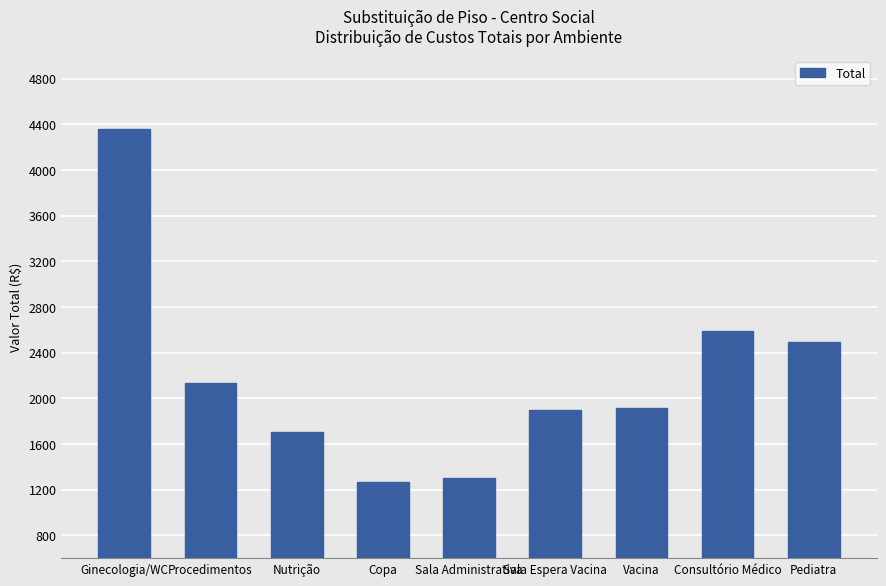

Which has a higher value, Copa or Nutrição?

Nutrição